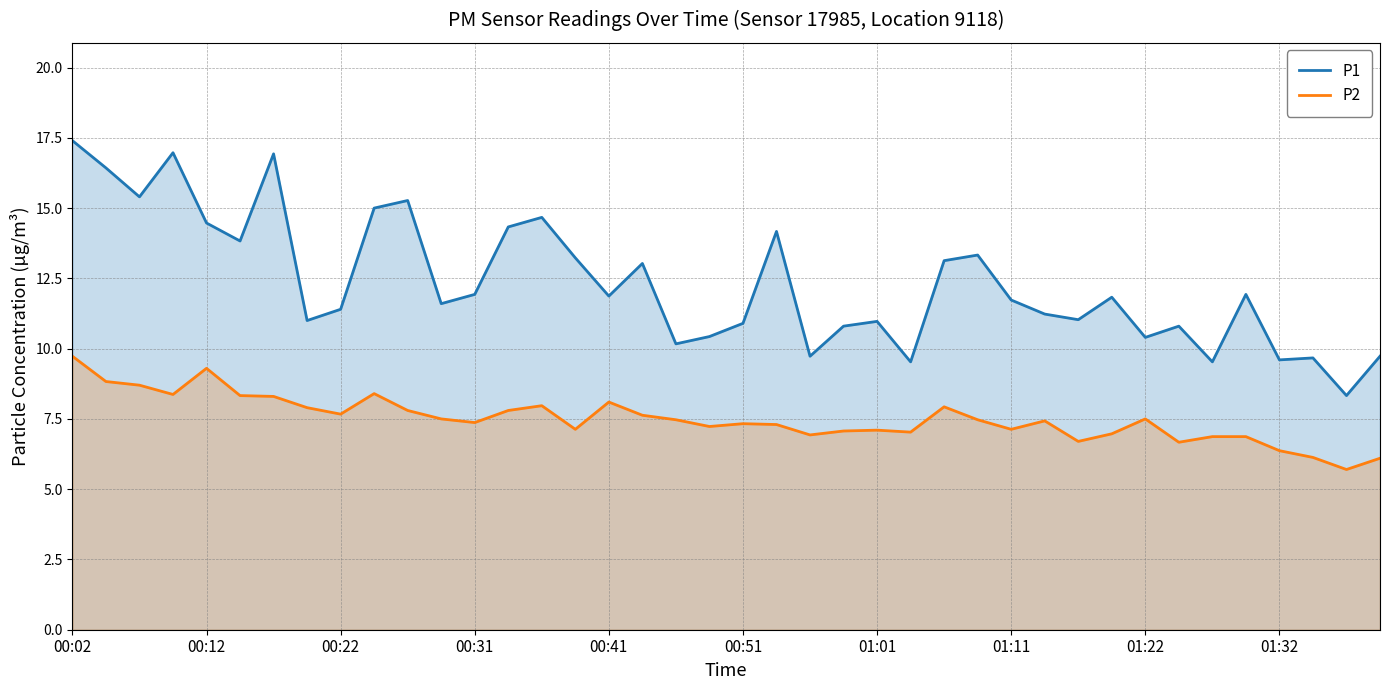

What is the smallest value displayed?

5.7